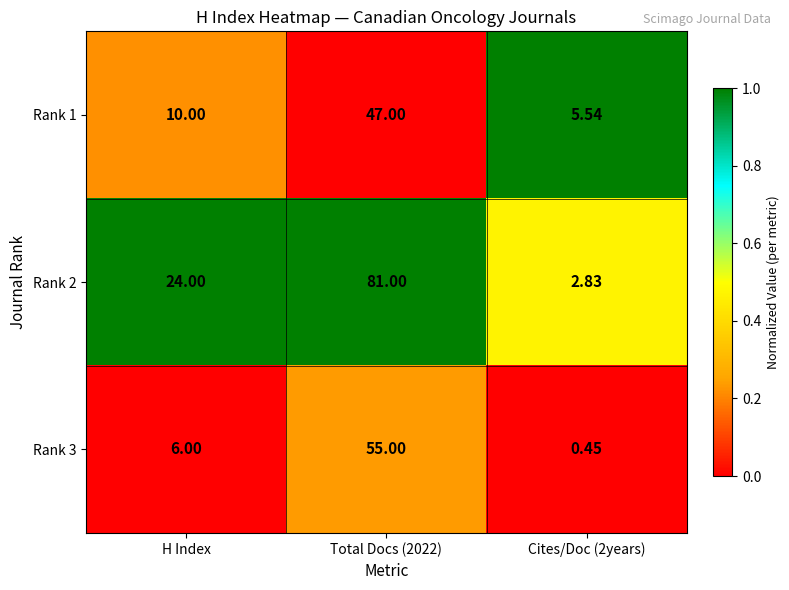

What is the difference between the highest and lowest values at Total Docs (2022)?

34.0